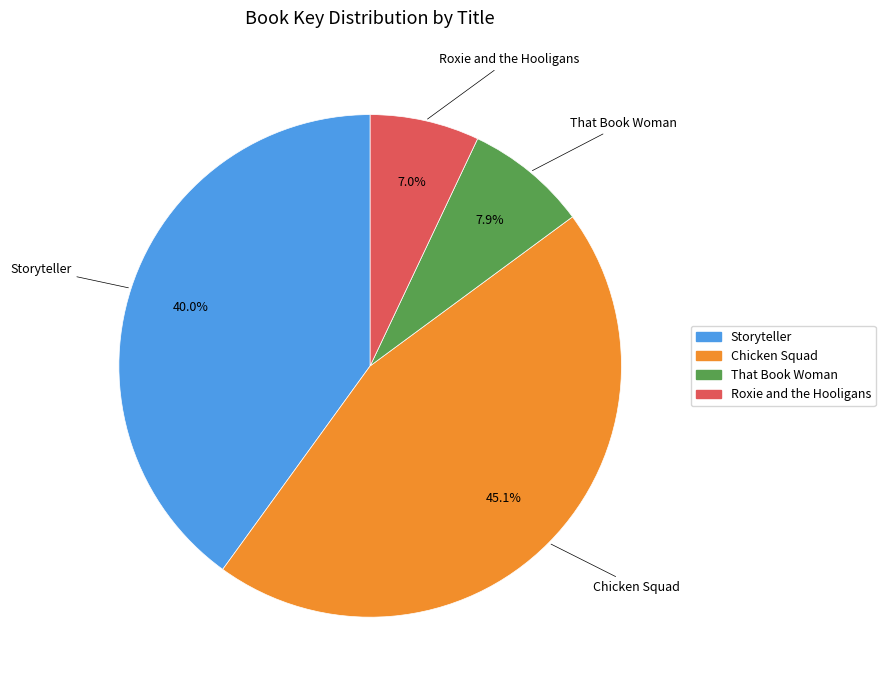

The Chicken Squad slice represents 53% of the pie. True or false?

False